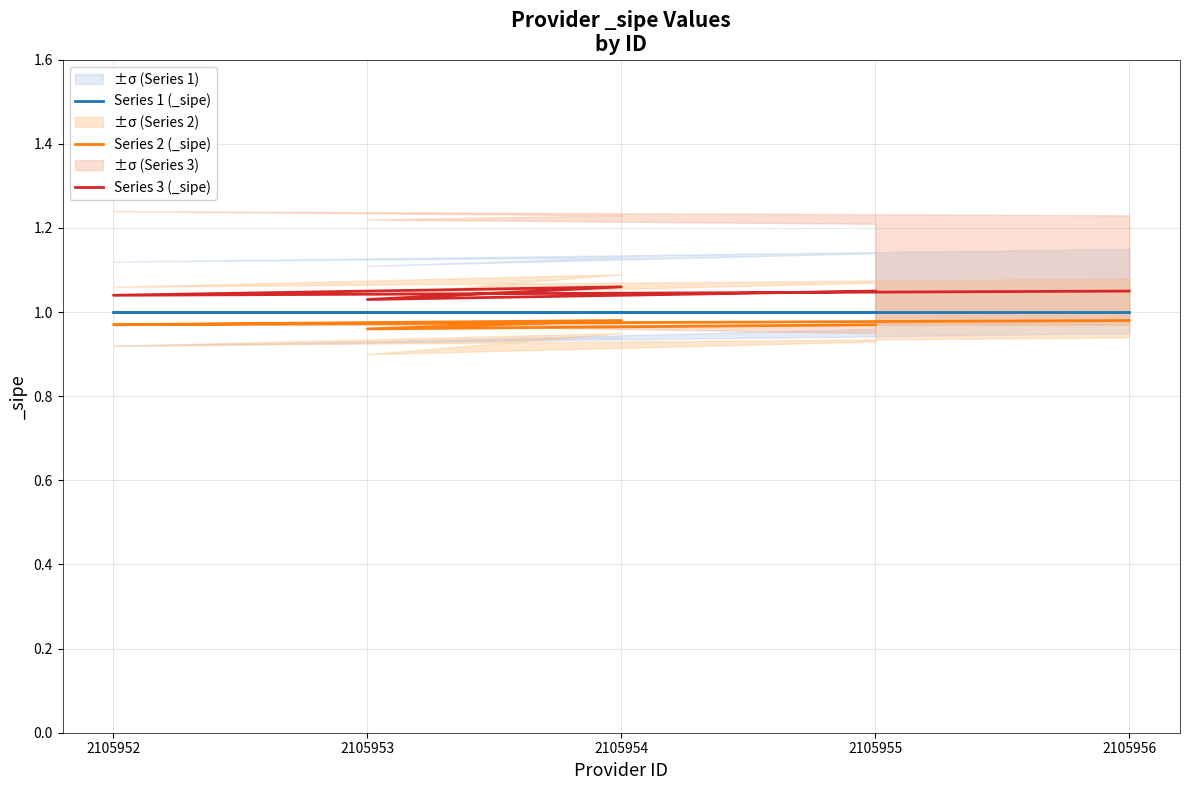

Does the chart display data point markers on the line(s)?

No